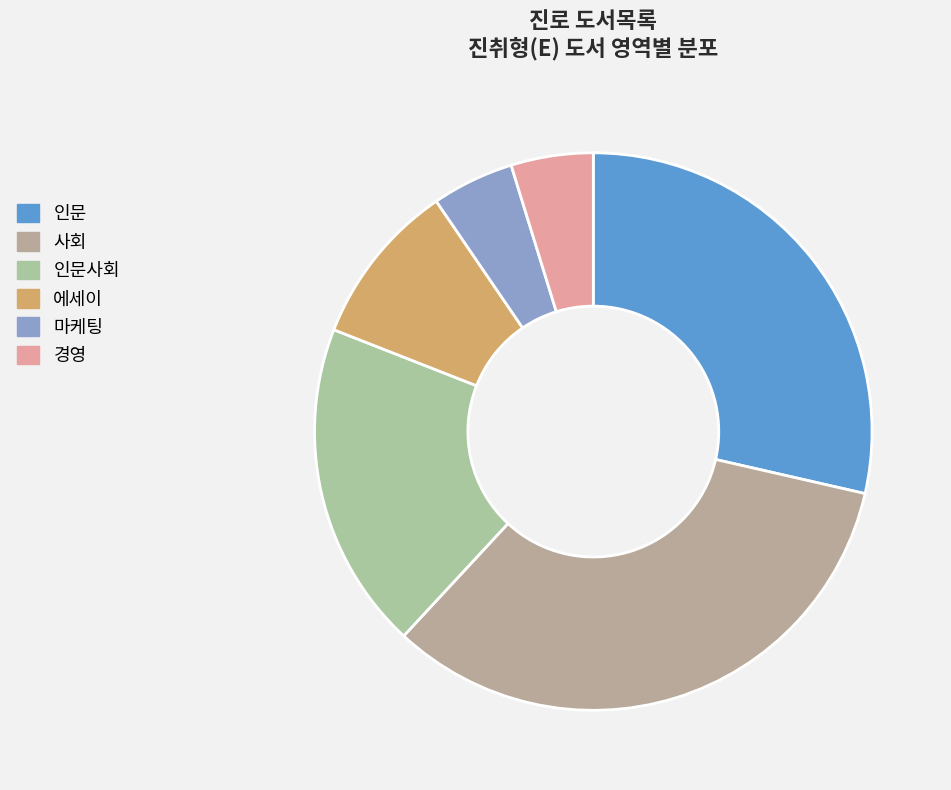

Does any single category account for the majority?

No